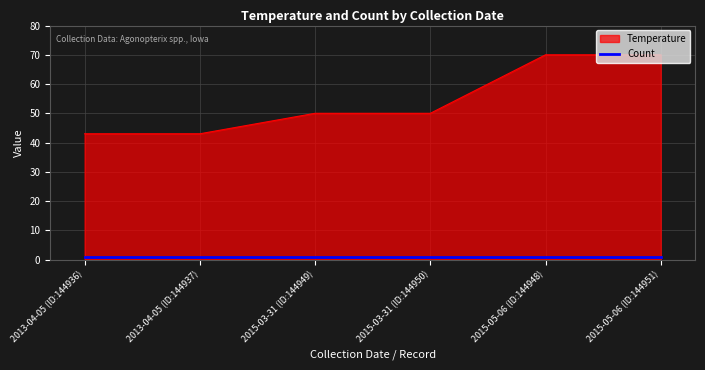

True or false: Temperature has a value of 43 at 2013-04-05 (ID:144937).

True